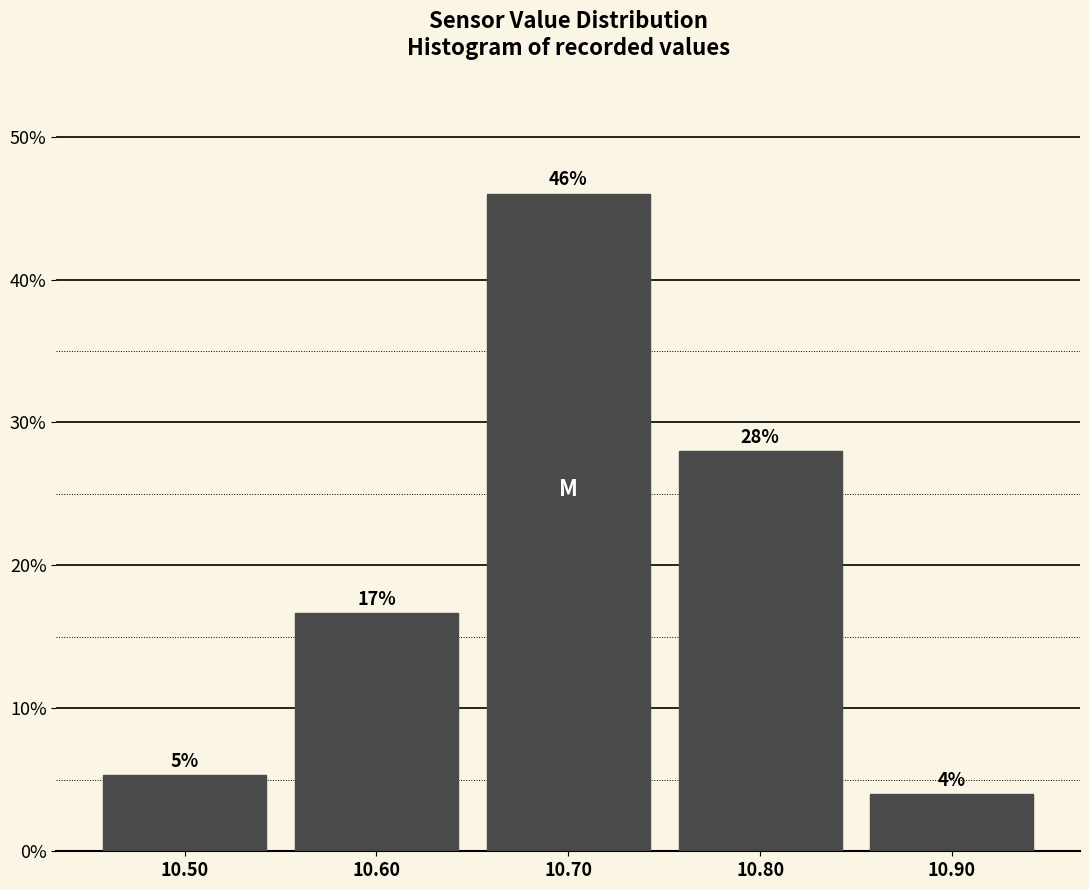

Which range on the x-axis has the tallest bar?

10.65 to 10.75